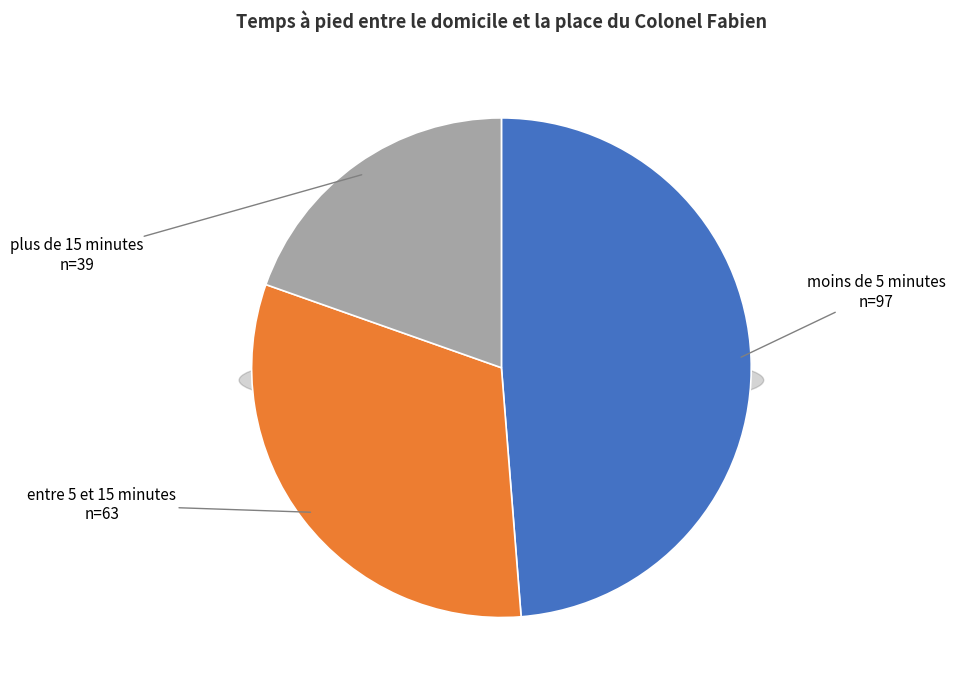

What is the largest slice in the pie chart?

moins_de_5_minutes